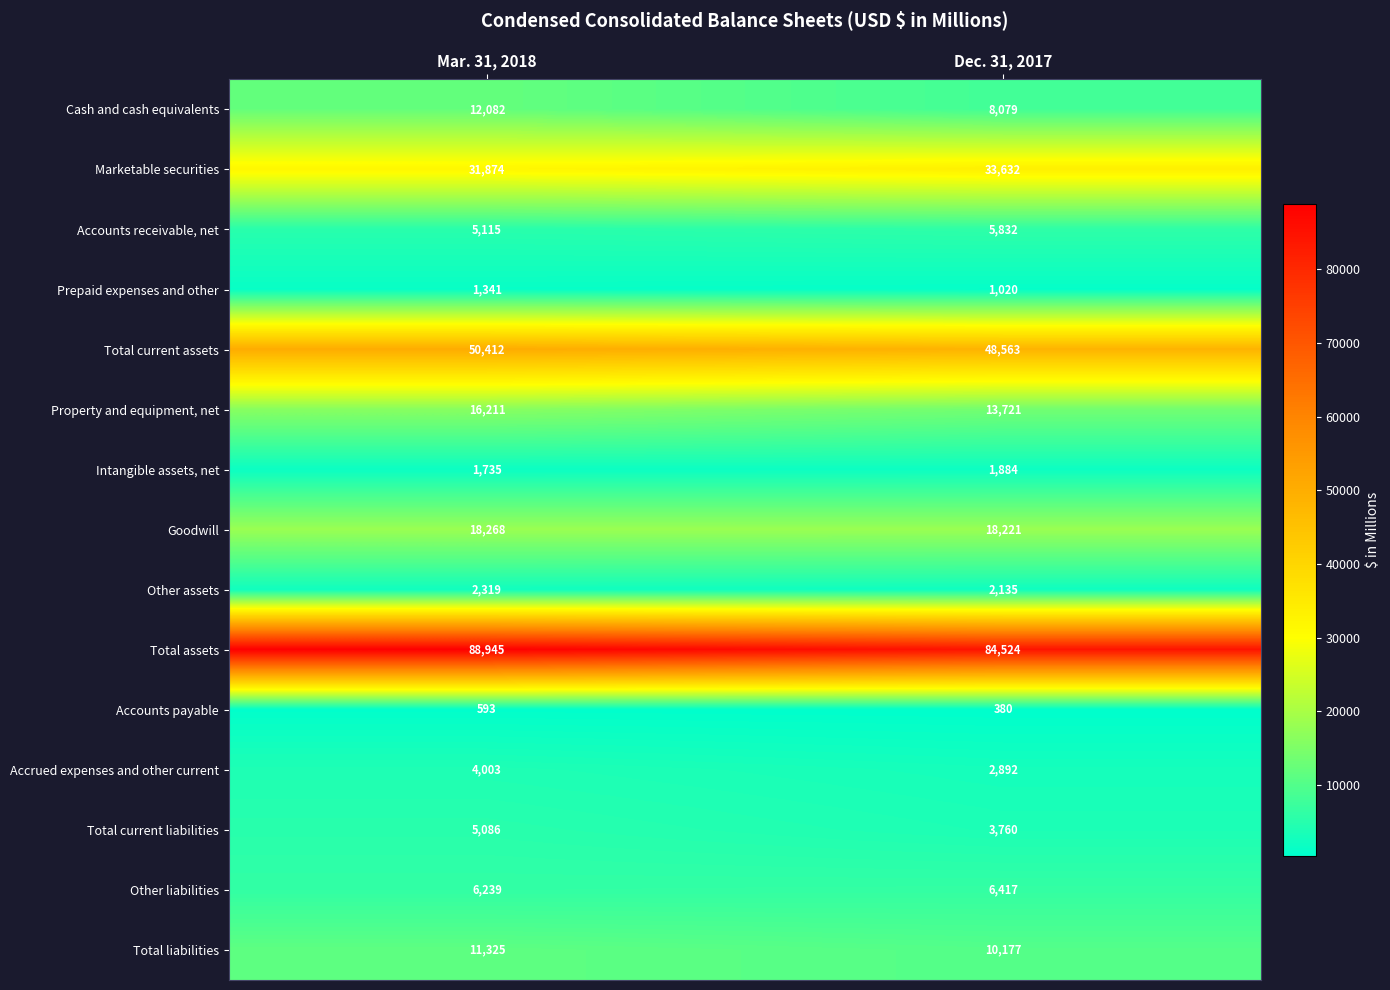

Reading left to right, list all the values displayed in this chart.

Cash and cash equivalents: Mar. 31, 2018=12082	Dec. 31, 2017=8079
Marketable securities: Mar. 31, 2018=31874	Dec. 31, 2017=33632
Accounts receivable, net: Mar. 31, 2018=5115	Dec. 31, 2017=5832
Prepaid expenses and other: Mar. 31, 2018=1341	Dec. 31, 2017=1020
Total current assets: Mar. 31, 2018=50412	Dec. 31, 2017=48563
Property and equipment, net: Mar. 31, 2018=16211	Dec. 31, 2017=13721
Intangible assets, net: Mar. 31, 2018=1735	Dec. 31, 2017=1884
Goodwill: Mar. 31, 2018=18268	Dec. 31, 2017=18221
Other assets: Mar. 31, 2018=2319	Dec. 31, 2017=2135
Total assets: Mar. 31, 2018=88945	Dec. 31, 2017=84524
Accounts payable: Mar. 31, 2018=593	Dec. 31, 2017=380
Accrued expenses and other current: Mar. 31, 2018=4003	Dec. 31, 2017=2892
Total current liabilities: Mar. 31, 2018=5086	Dec. 31, 2017=3760
Other liabilities: Mar. 31, 2018=6239	Dec. 31, 2017=6417
Total liabilities: Mar. 31, 2018=11325	Dec. 31, 2017=10177